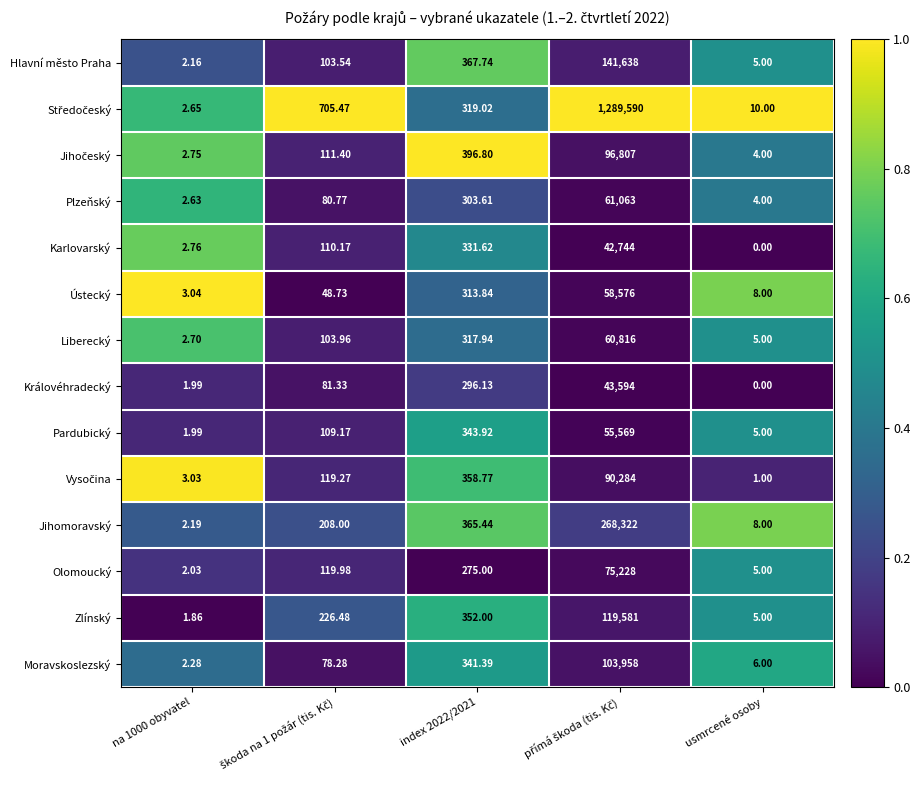

At which category does the chart reach its minimum across all series?

usmrcené osoby